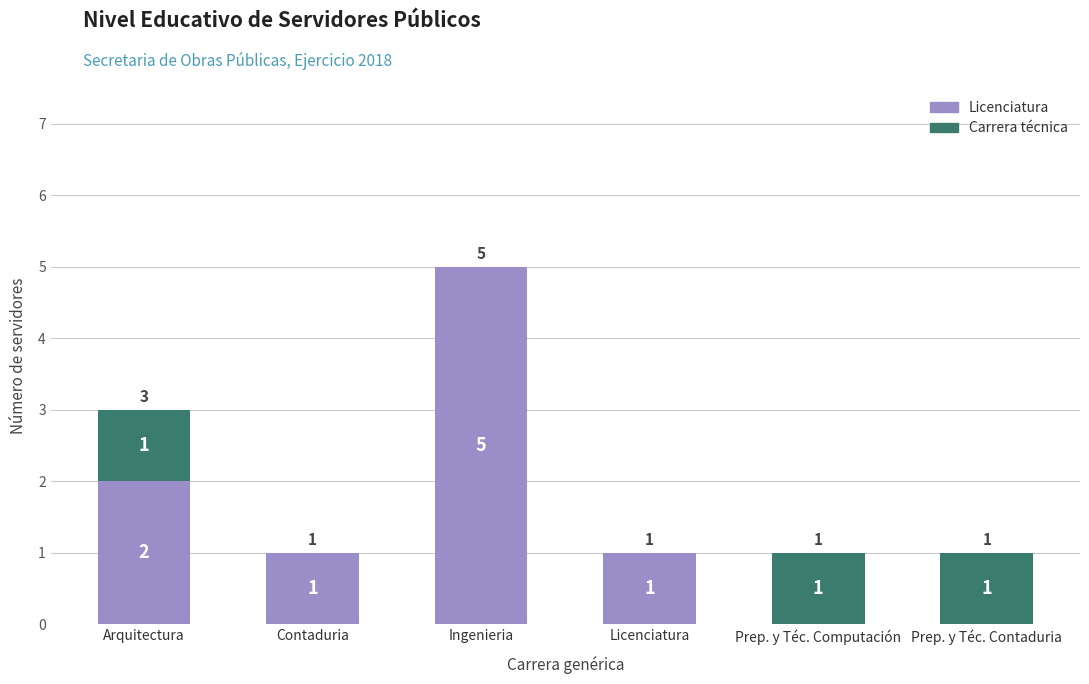

What is the sum of all Licenciatura values?

9